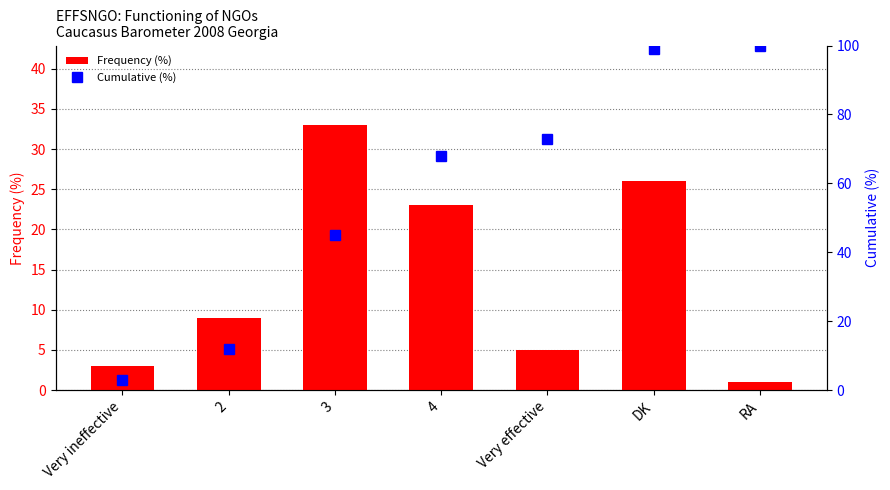

How many data points does each series have?

7